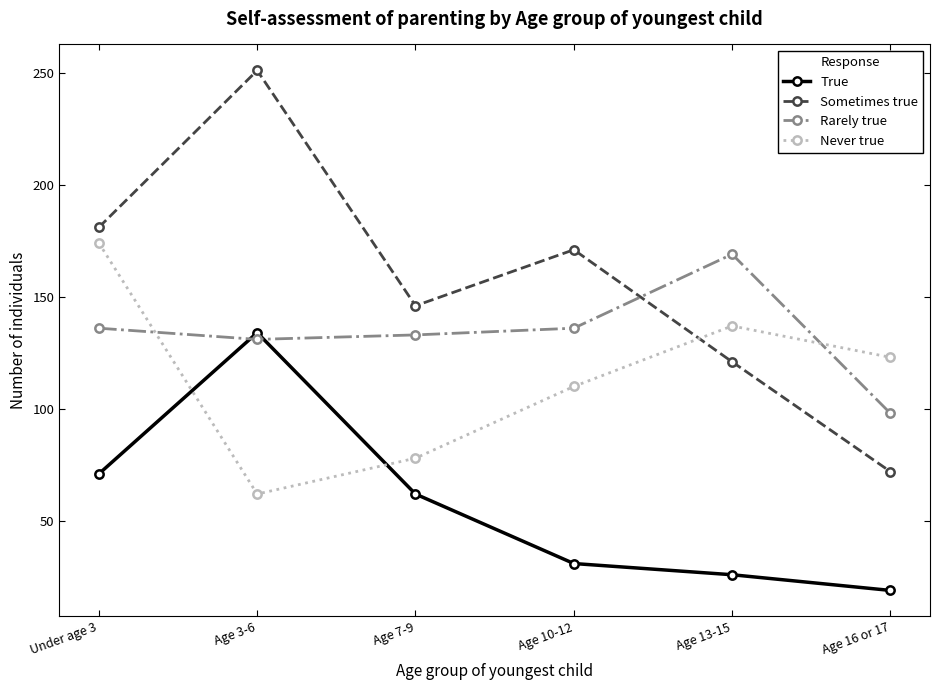

Reading left to right, transcribe all the data shown in this chart.

True: Under age 3=71	Age 3-6=134	Age 7-9=62	Age 10-12=31	Age 13-15=26	Age 16 or 17=19
Sometimes true: Under age 3=181	Age 3-6=251	Age 7-9=146	Age 10-12=171	Age 13-15=121	Age 16 or 17=72
Rarely true: Under age 3=136	Age 3-6=131	Age 7-9=133	Age 10-12=136	Age 13-15=169	Age 16 or 17=98
Never true: Under age 3=174	Age 3-6=62	Age 7-9=78	Age 10-12=110	Age 13-15=137	Age 16 or 17=123